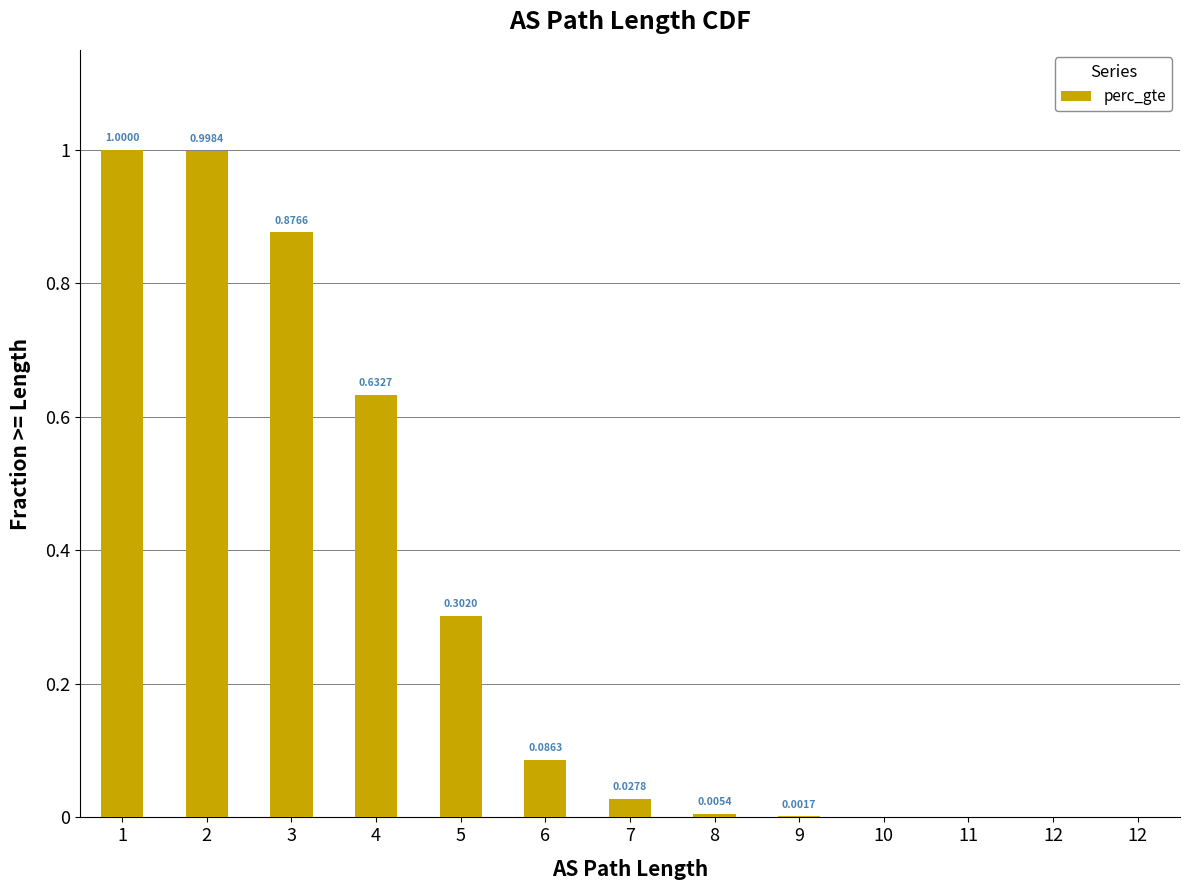

What is the change in value from 6 to 11?

-0.1